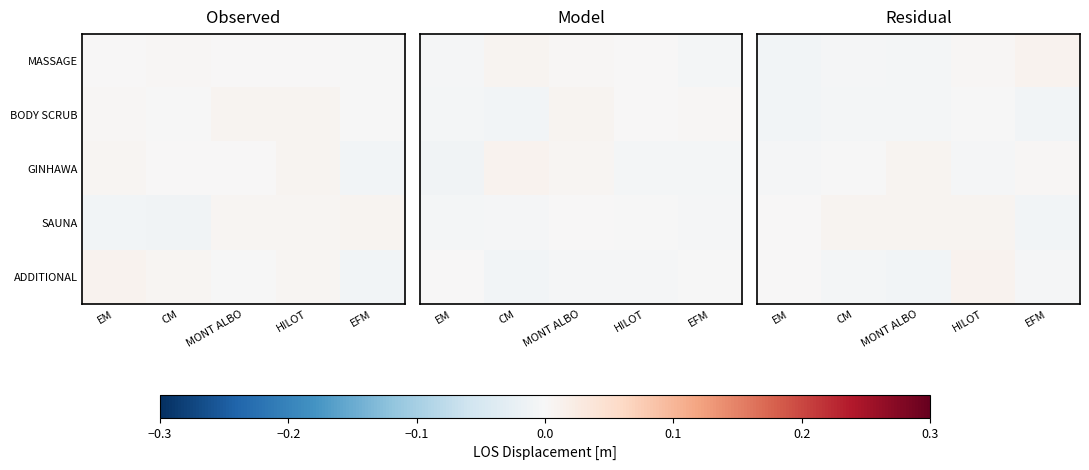

How many values in GINHAWA are below zero?

3